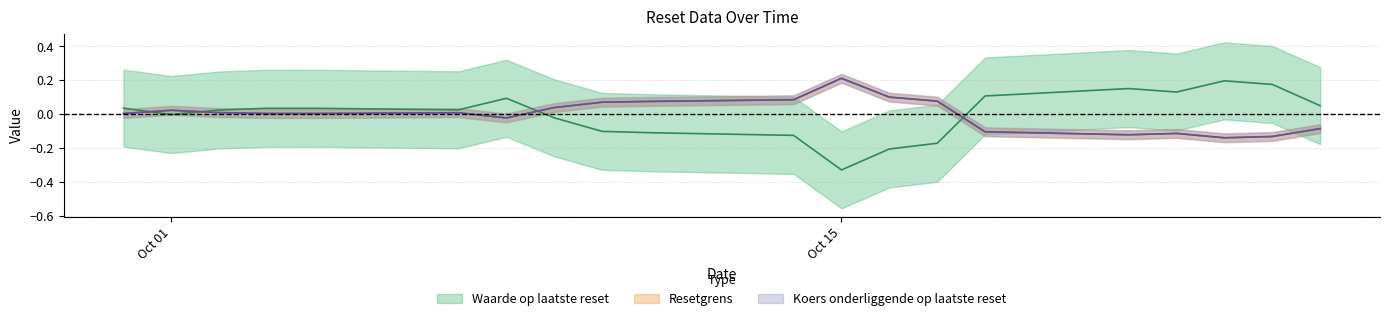

Is the value of Koers onderliggende op laatste reset at 2024-10-03 greater than the value of Resetgrens at 2024-10-21?

Yes